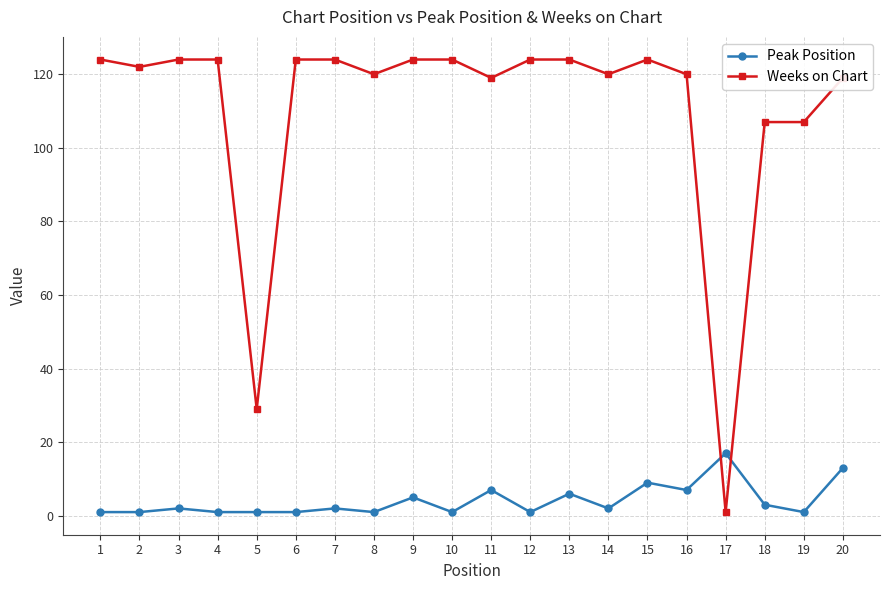

The Weeks on Chart series shows 119 at 20. True or false?

True